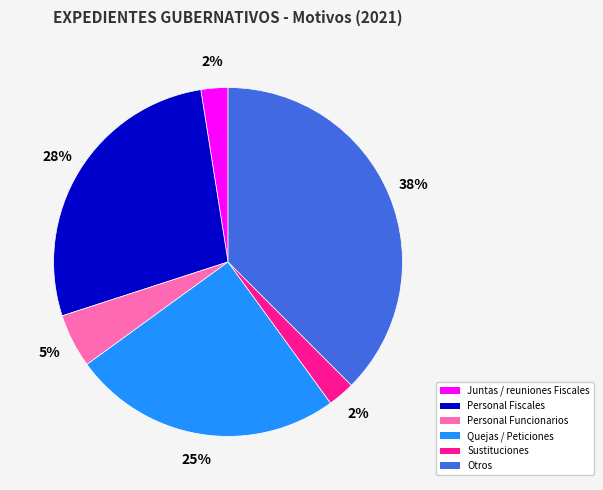

To the nearest percent, what is the average slice percentage?

17%